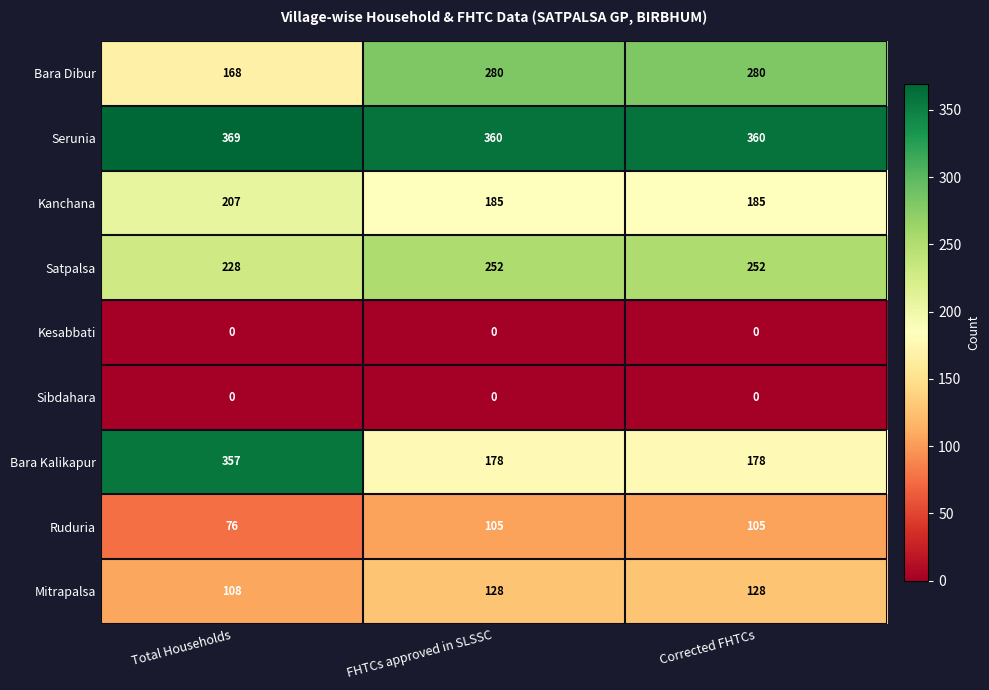

At how many categories does at least one series exceed 120?

3